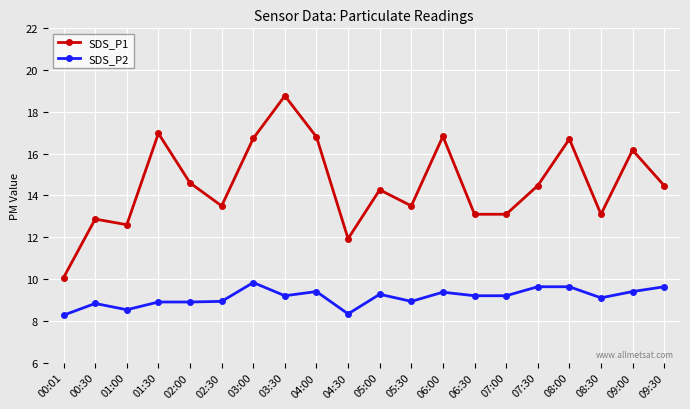

Which category has the highest value across all series?

03:30